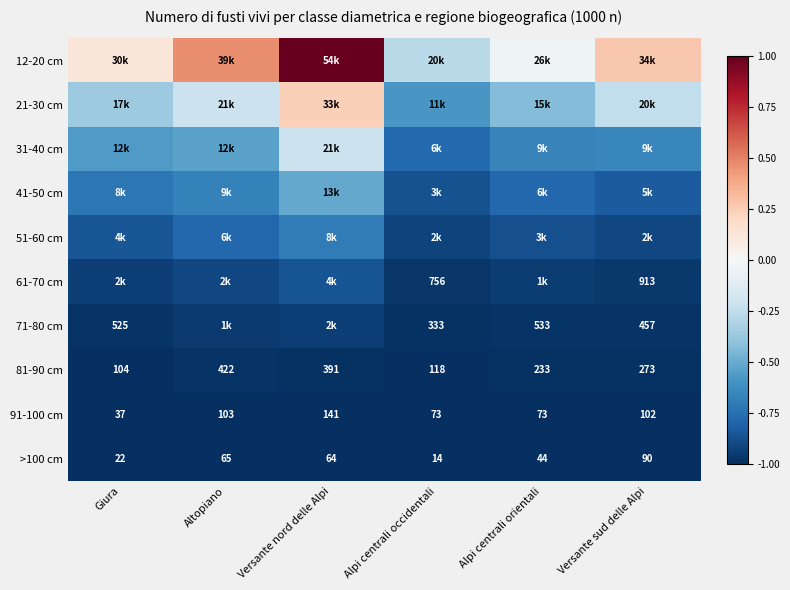

Which series has the widest spread of values?

12-20 cm